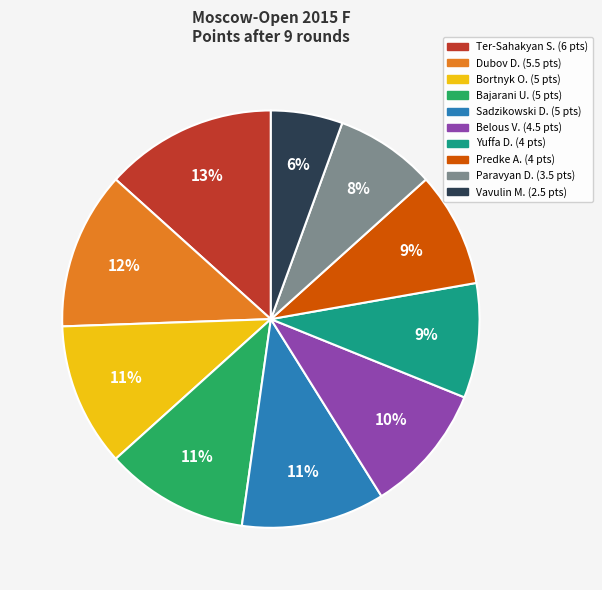

Is there any slice that represents more than half of the pie?

No